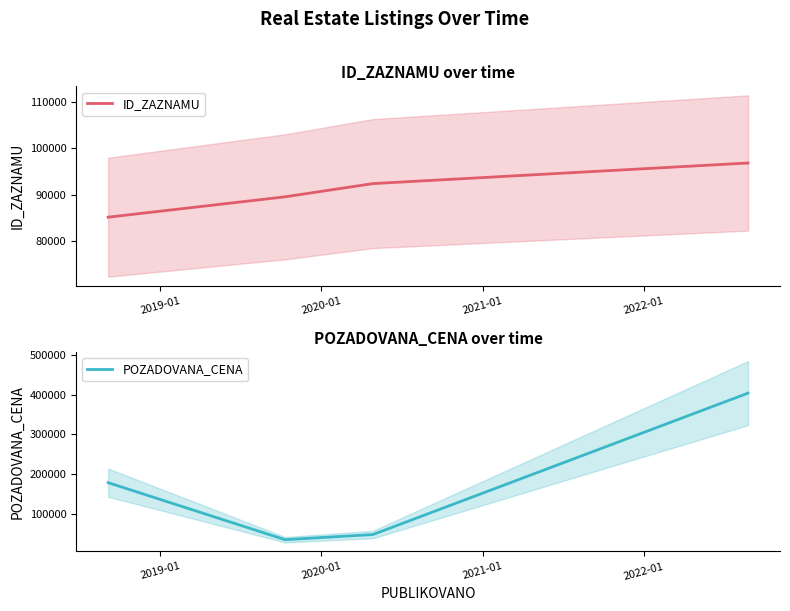

After their last crossing, which series has the higher values: POZADOVANA_CENA or ID_ZAZNAMU?

POZADOVANA_CENA